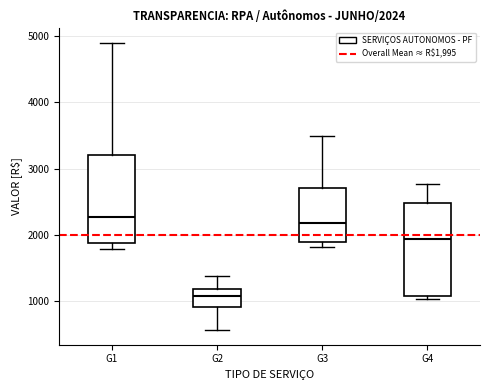

Which box has the lowest median line?

G2